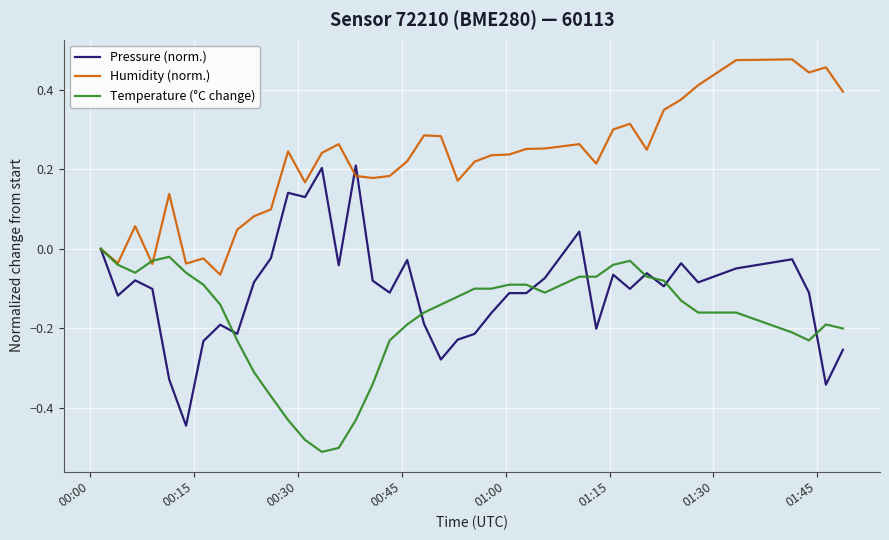

Which series has the largest total across all categories?

Humidity (norm.)